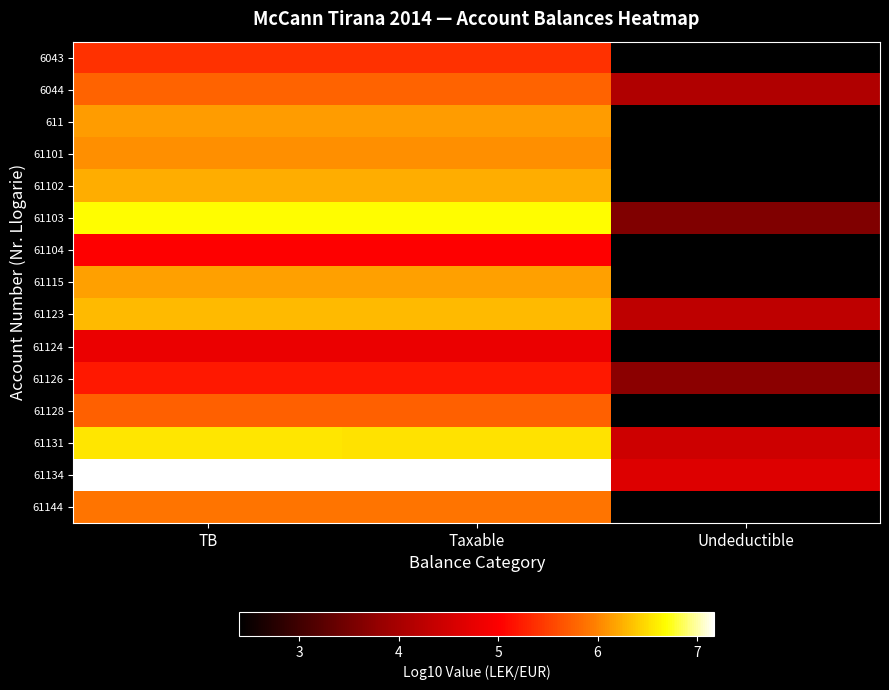

Is the value of 61123 at Taxable greater than the value of 61115 at Undeductible?

Yes